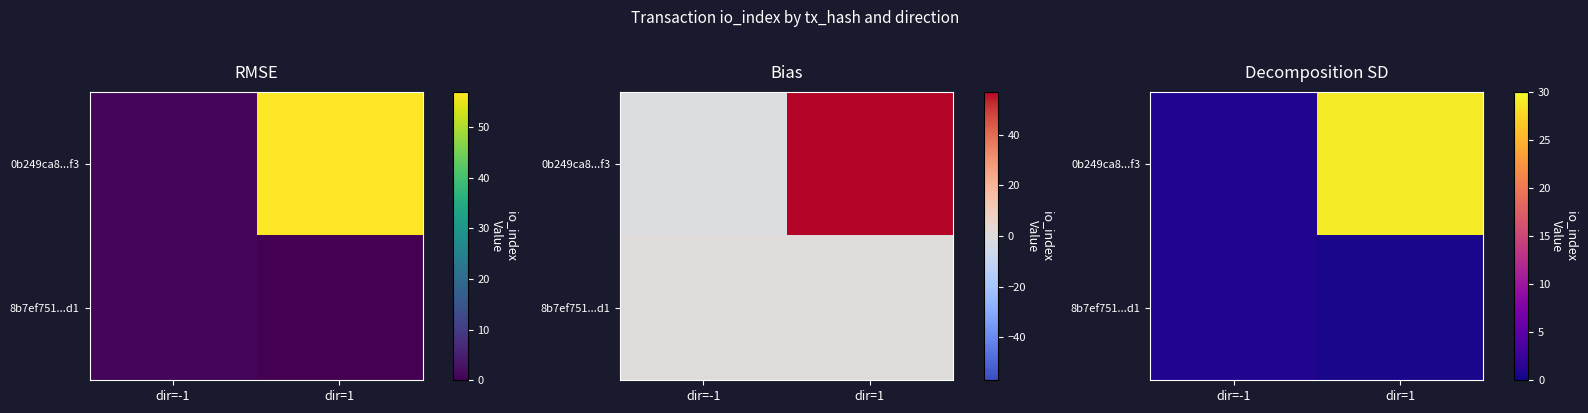

Which has a higher value, dir=1 or dir=-1?

dir=1